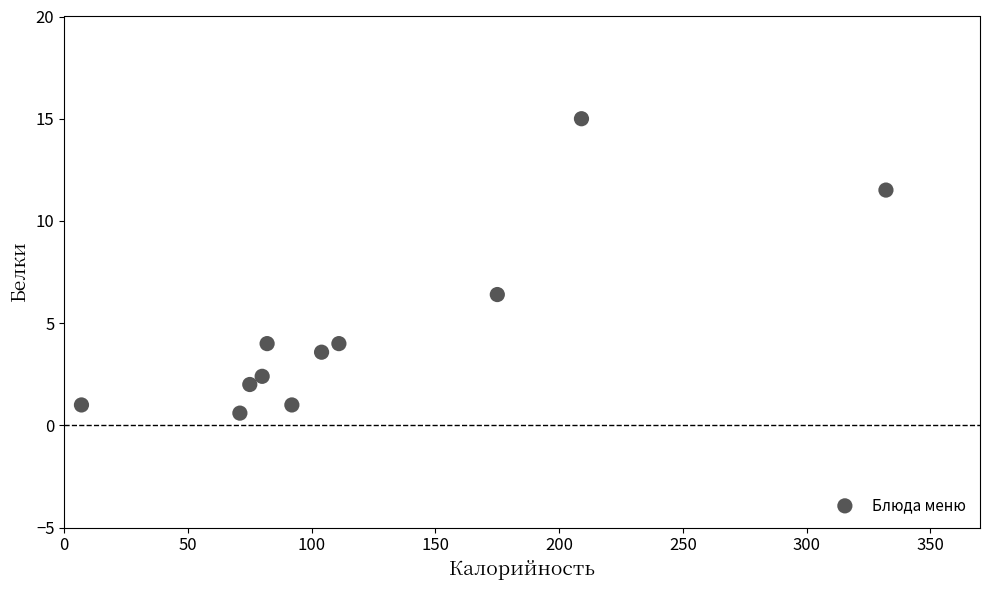

What is the average X value?

121.6